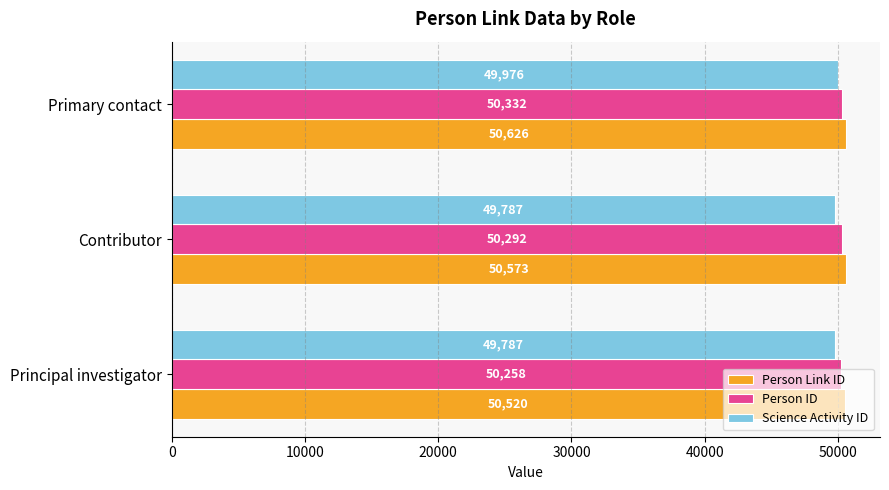

At which category is the sum across all series the highest?

Primary contact